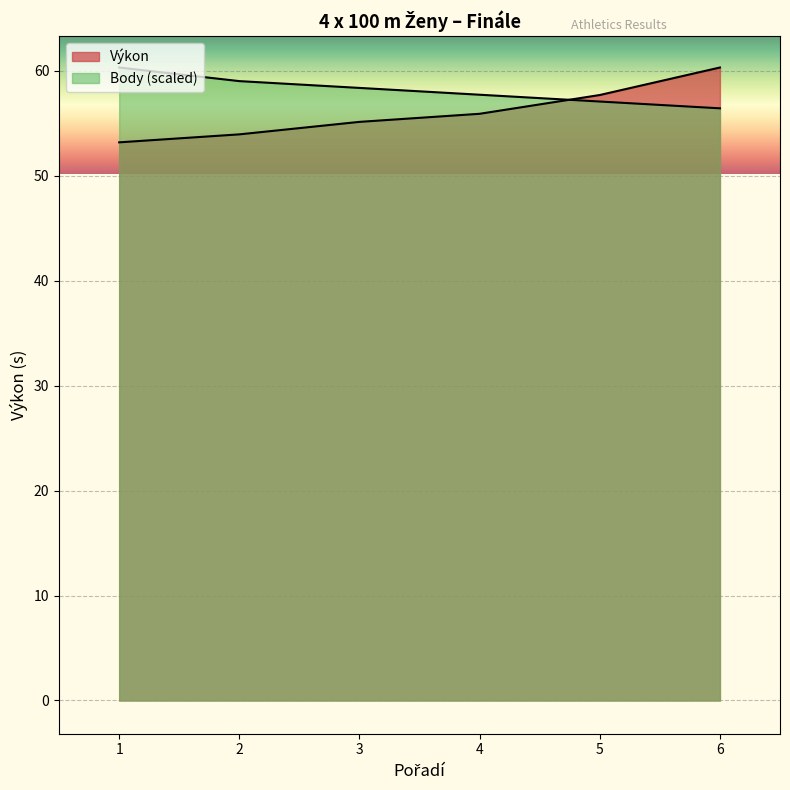

Rank the series by their average value, from highest to lowest.

Body, Výkon